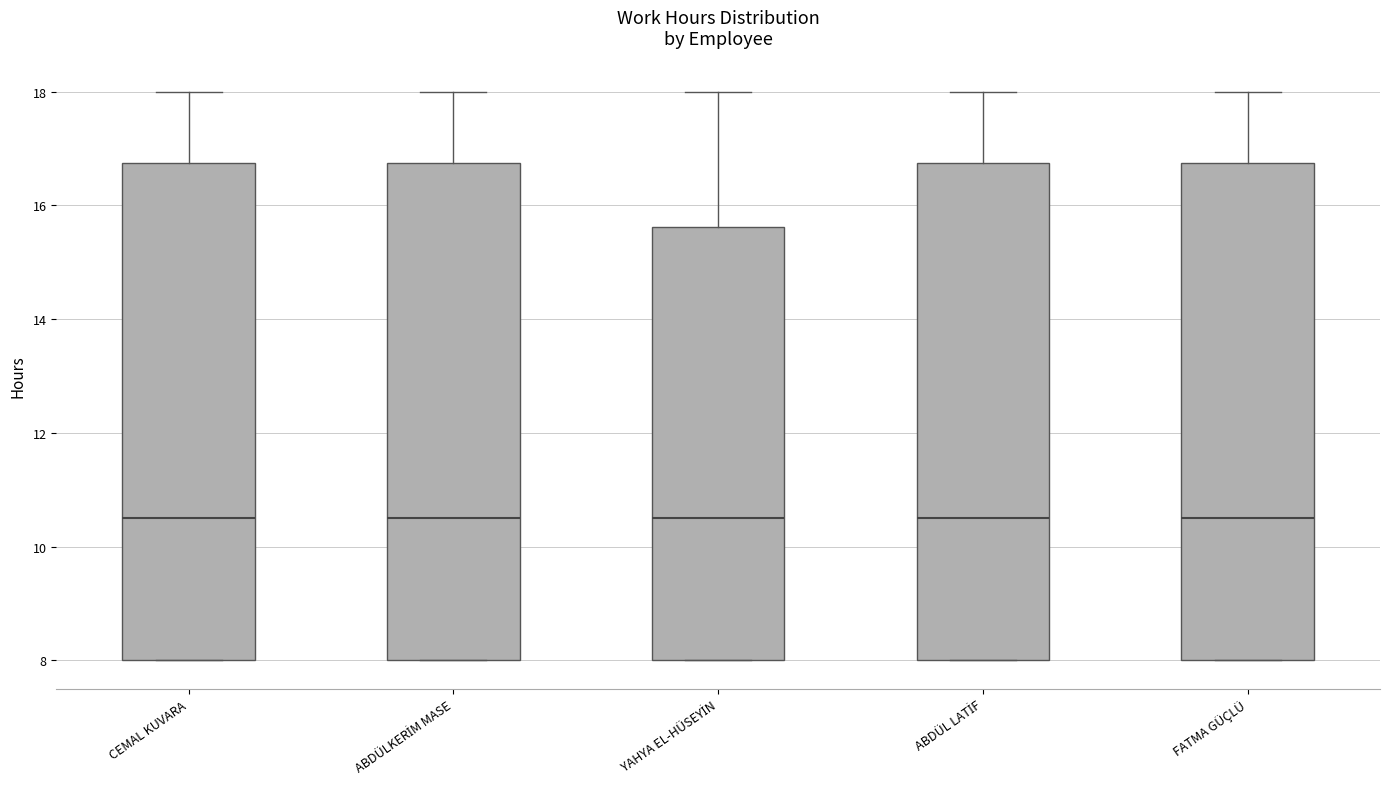

Reading left to right, transcribe this box plot: for each box, give where its median line is, the range the box spans, and where its two whiskers end, as read against the y-axis. The values are not printed on the chart, so give them approximately, as read against the axis.

CEMAL KUVARA: median 10.6, box 8.0 to 16.8, whiskers 8.0 to 18.0
ABDÜLKERİM MASE: median 10.6, box 8.0 to 16.8, whiskers 8.0 to 18.0
YAHYA EL-HÜSEYİN: median 10.6, box 8.0 to 15.6, whiskers 8.0 to 18.0
ABDÜL LATİF: median 10.6, box 8.0 to 16.8, whiskers 8.0 to 18.0
FATMA GÜÇLÜ: median 10.6, box 8.0 to 16.8, whiskers 8.0 to 18.0